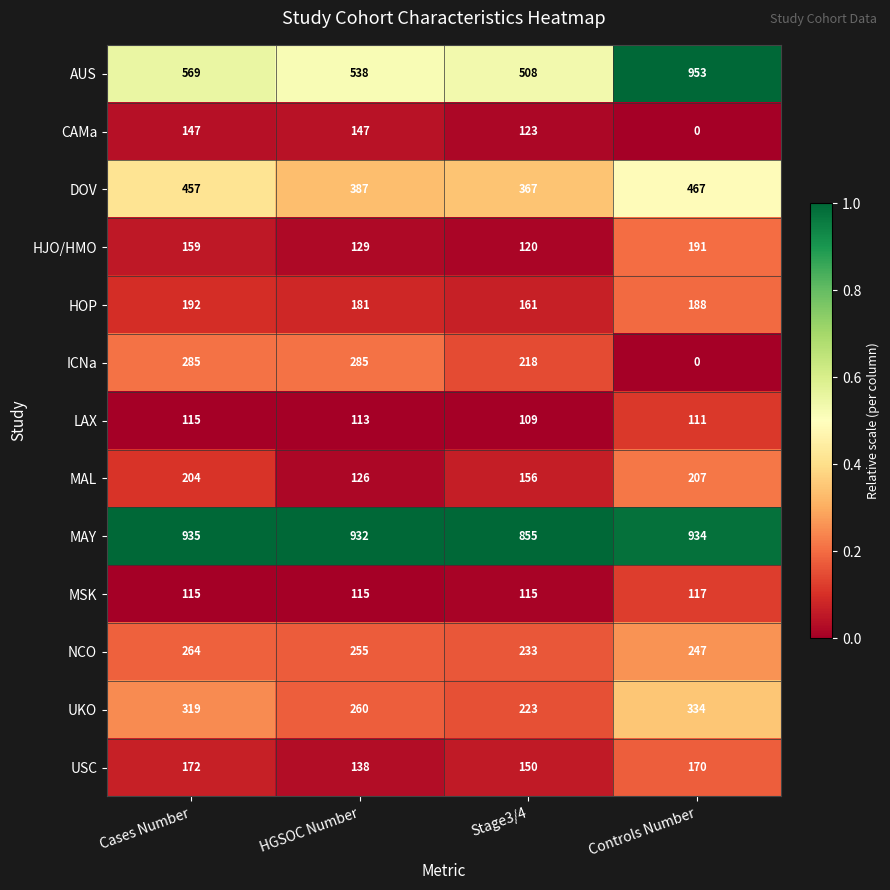

At which category is the sum across all series the highest?

Cases Number